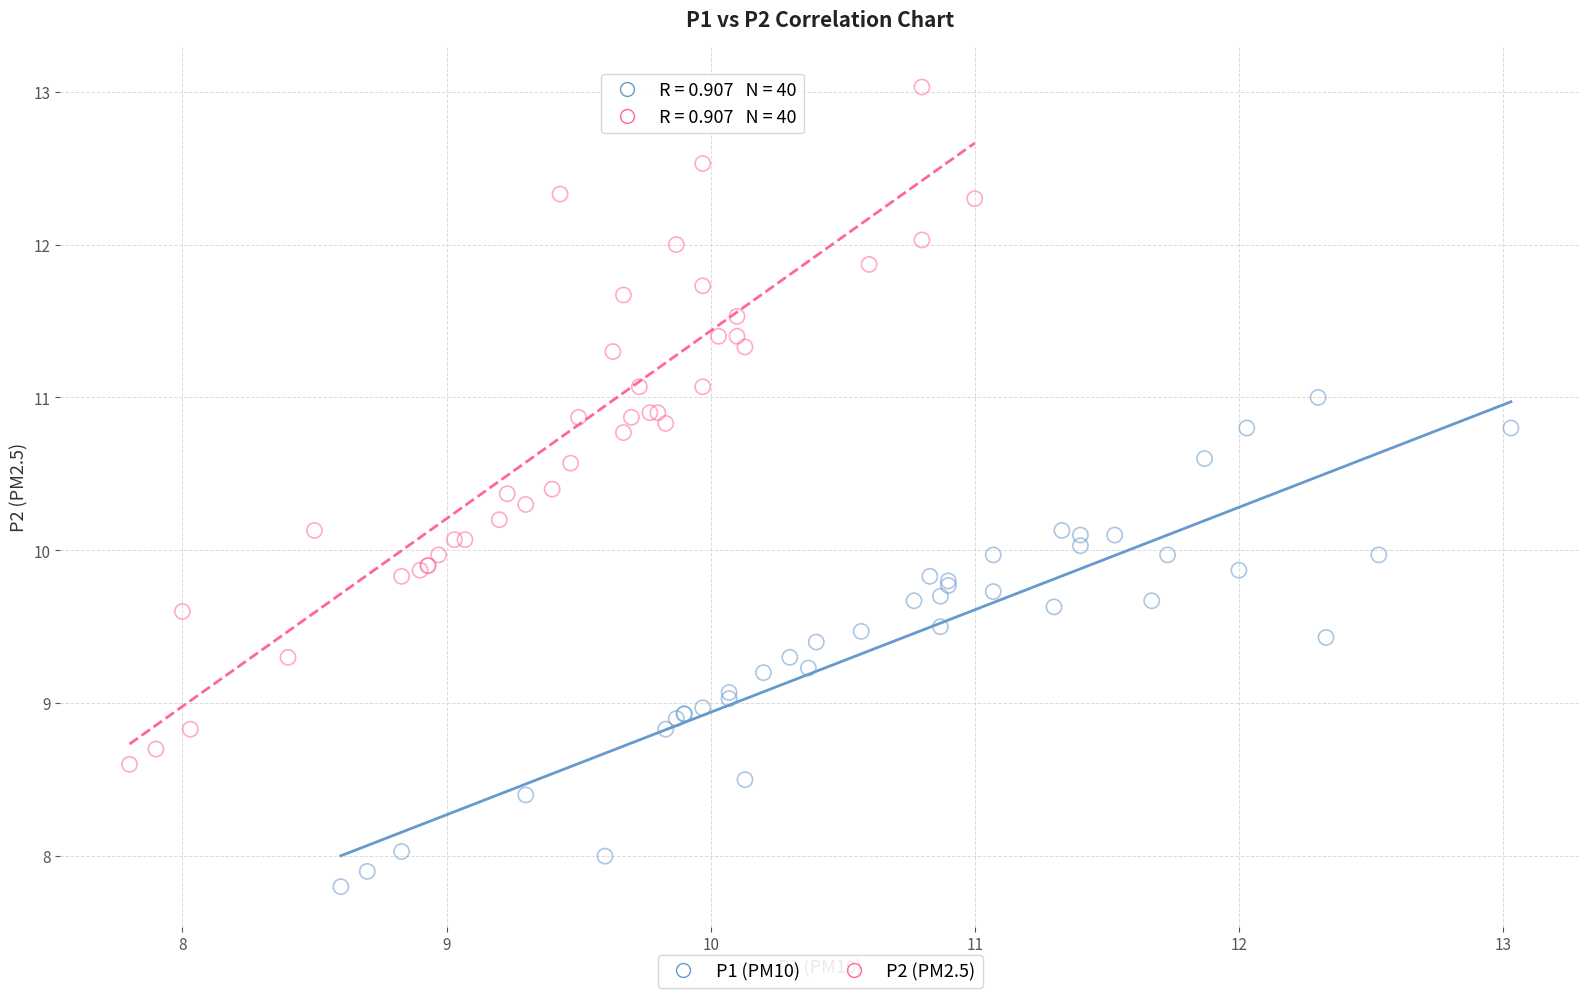

Which series contains the lowest Y value?

P1 (PM10)